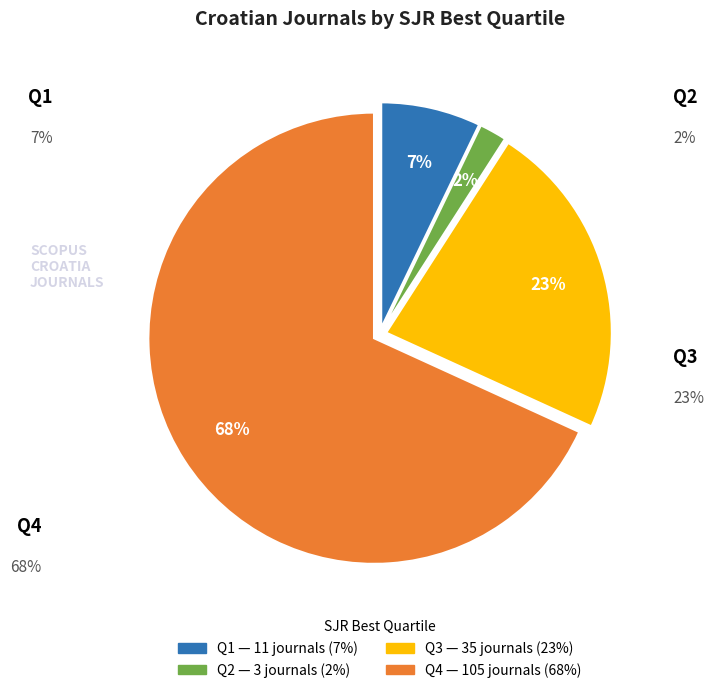

Count the number of slices in the pie.

4